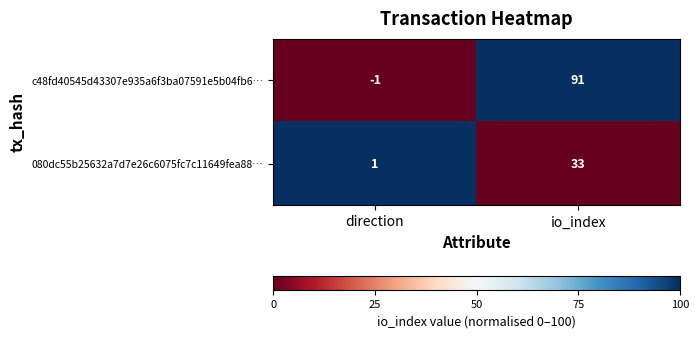

List the series in order of their peak value, highest first.

c48fd40545d43307e935a6f3ba07591e5b04fb6…, 080dc55b25632a7d7e26c6075fc7c11649fea88…